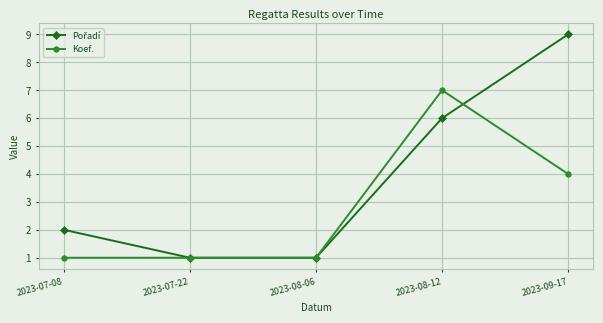

The Koef. series shows 2 at 2023-09-17. True or false?

False